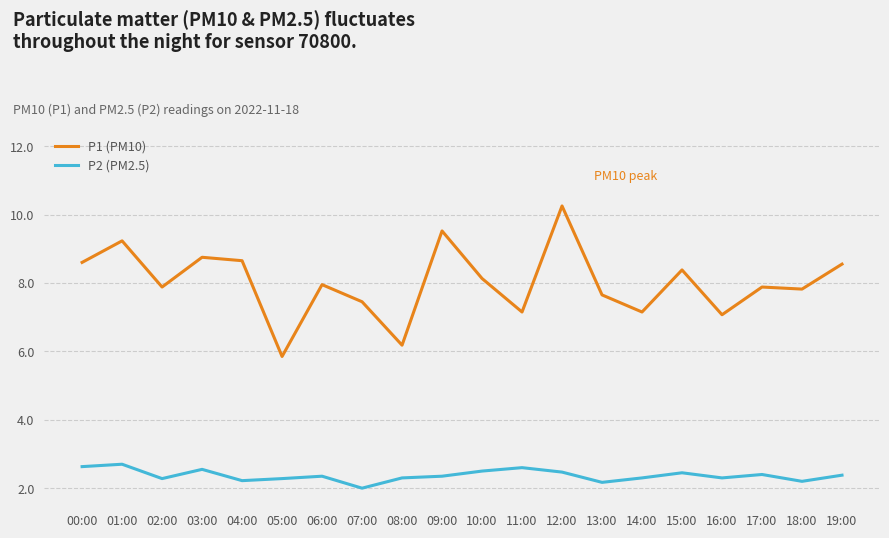

Read the P1 (PM10) value at 10:00.

8.1